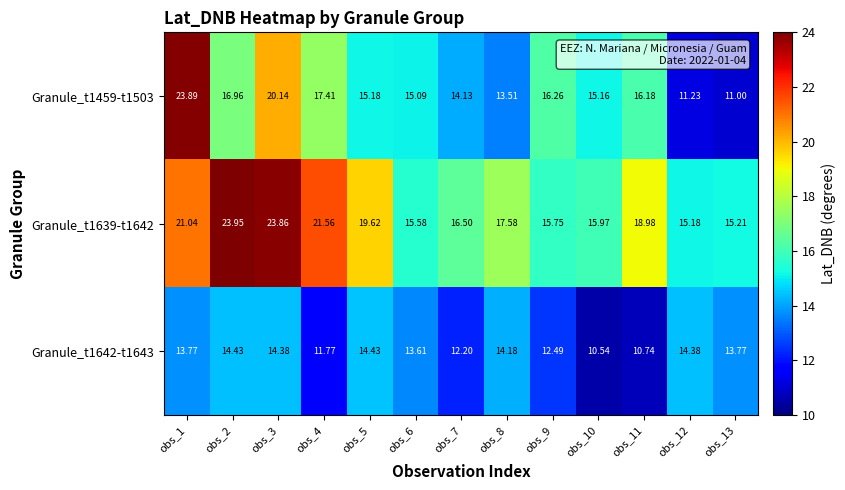

Is the value of Granule_t1459-t1503 at obs_12 greater than the value of Granule_t1639-t1642 at obs_2?

No